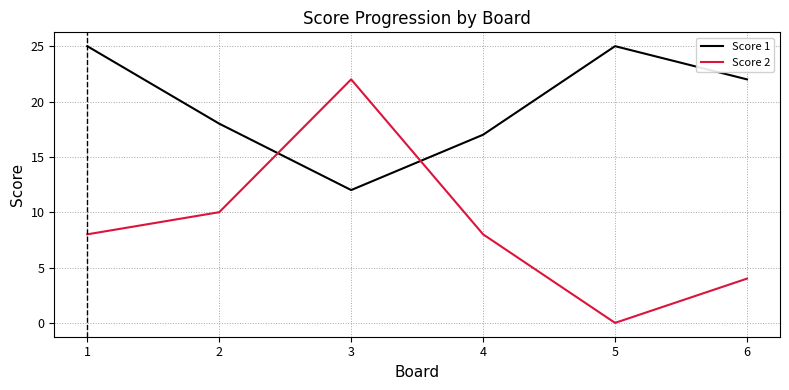

True or false: Score 2 has a value of 4 at 6.

True